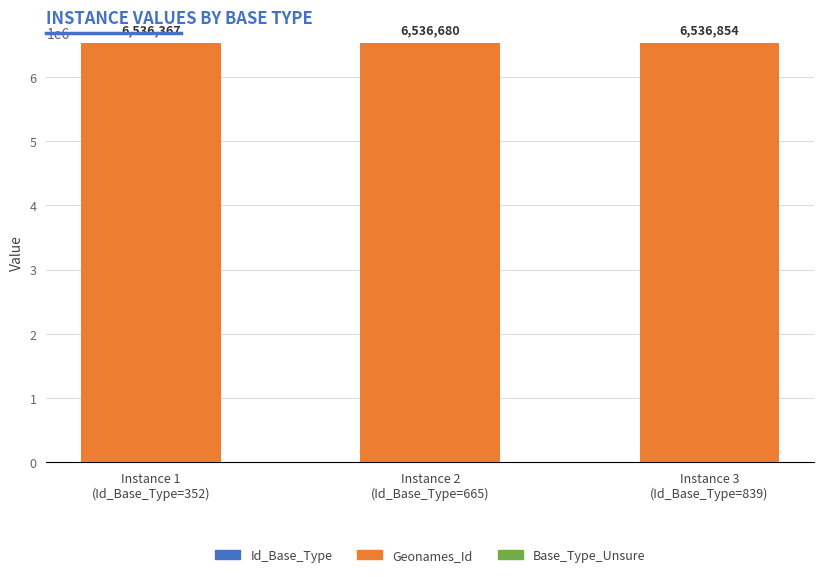

How many distinct data groups are displayed?

2